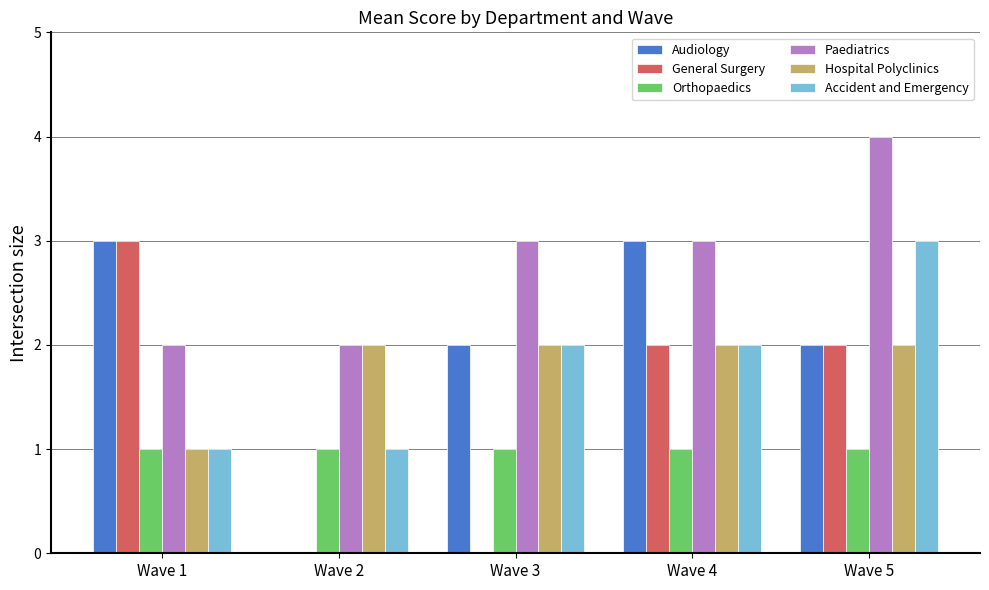

Read the Accident and Emergency value at Wave 3.

2